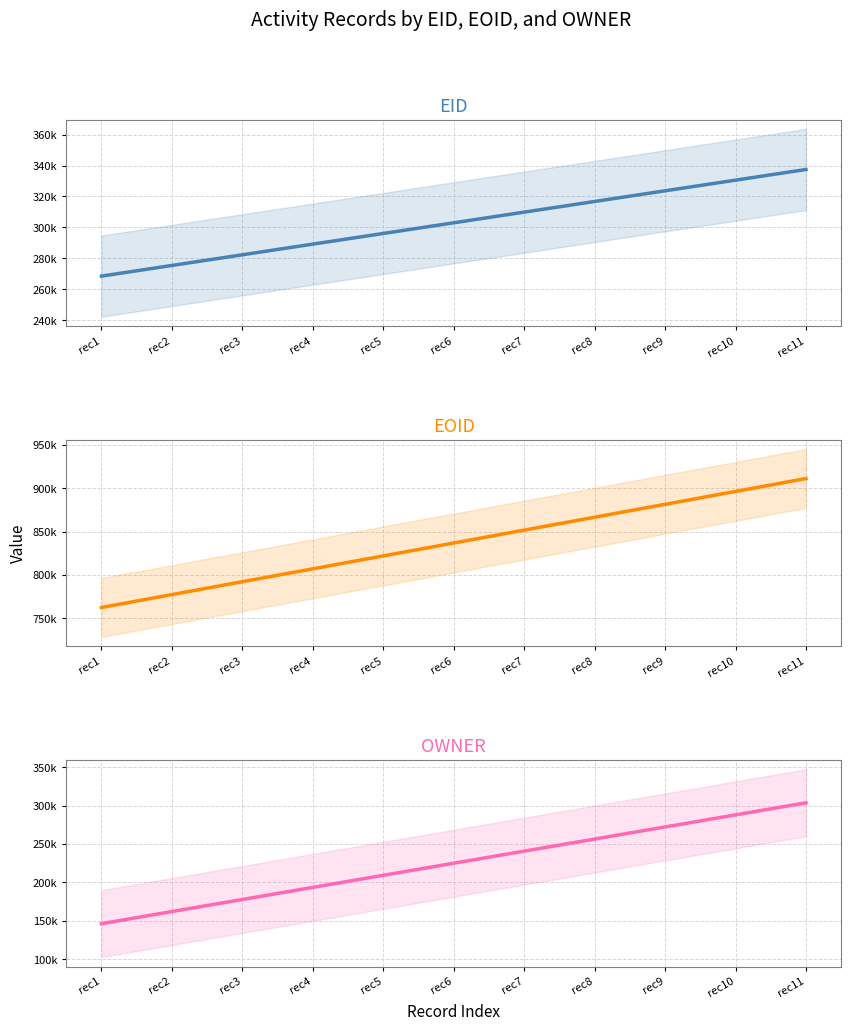

The value of OWNER at rec3 is 98113.5. True or false?

False